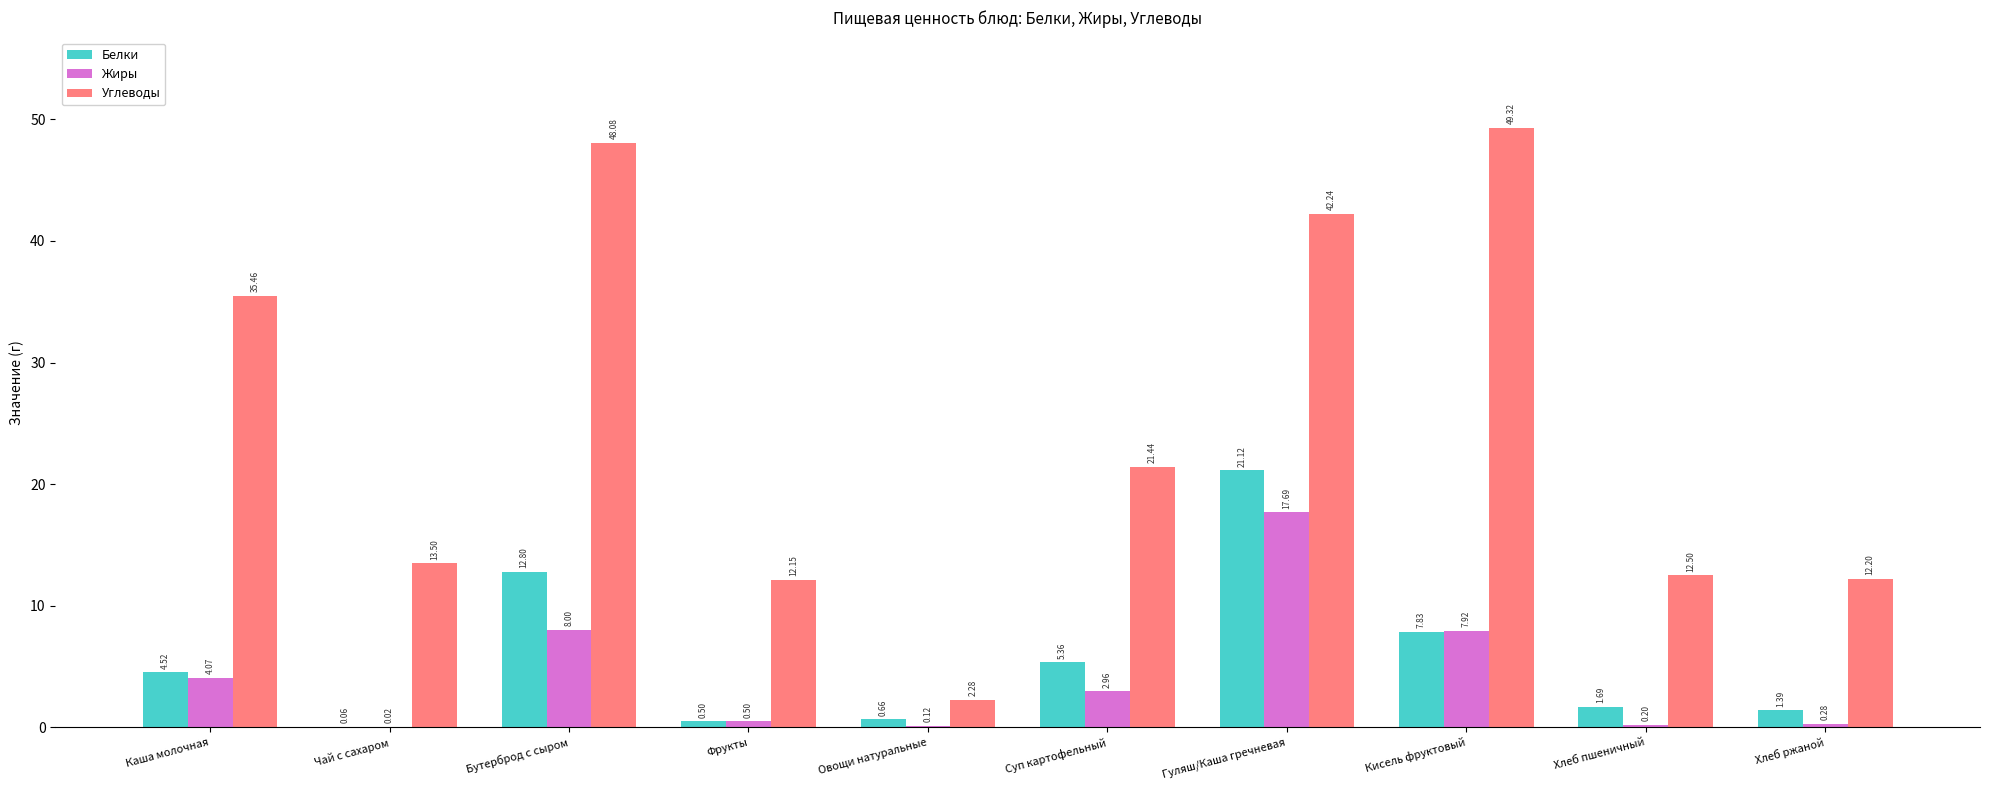

What is the approximate value of Углеводы at Суп картофельный?

21.4